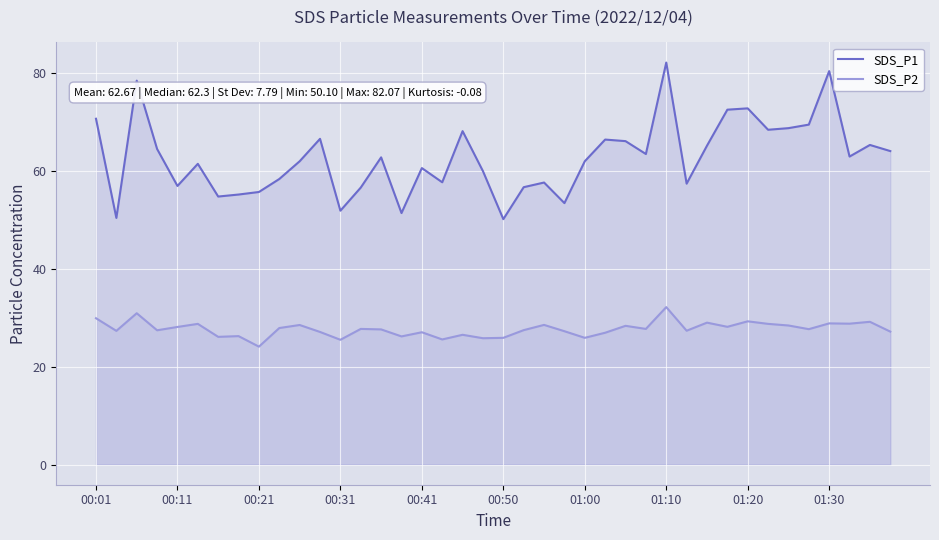

True or false: SDS_P2 and SDS_P1 cross at least once.

False